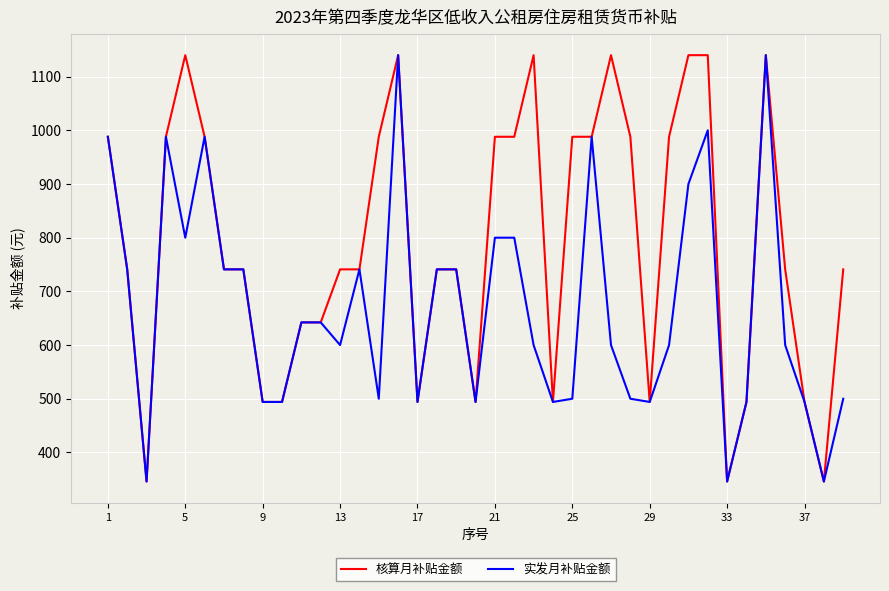

List the series in order of their overall mean, highest first.

核算月补贴金额, 实发月补贴金额